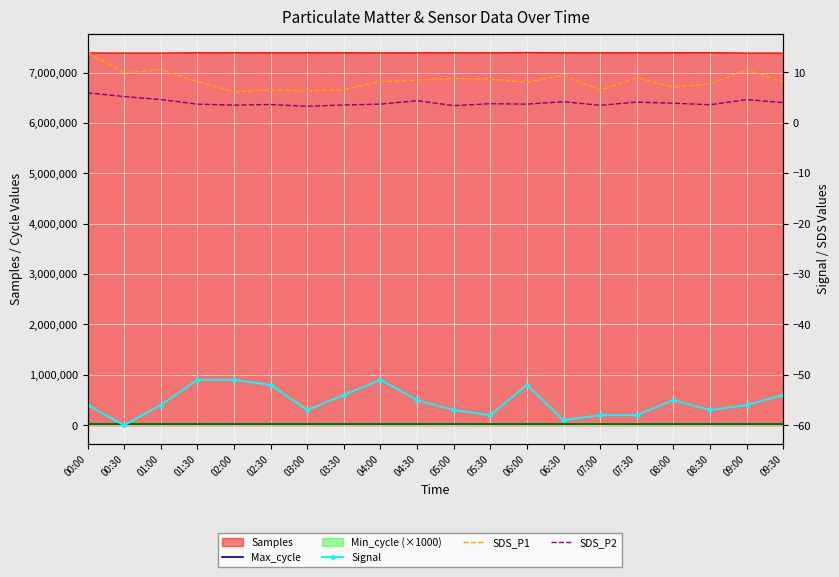

True or false: SDS_P1 has more than 1 interior local peaks.

True